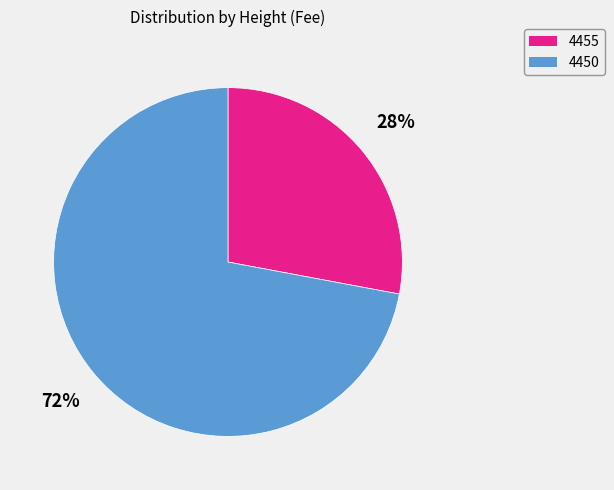

Approximately how many times larger is the value at 4450 compared to 4455?

2.6